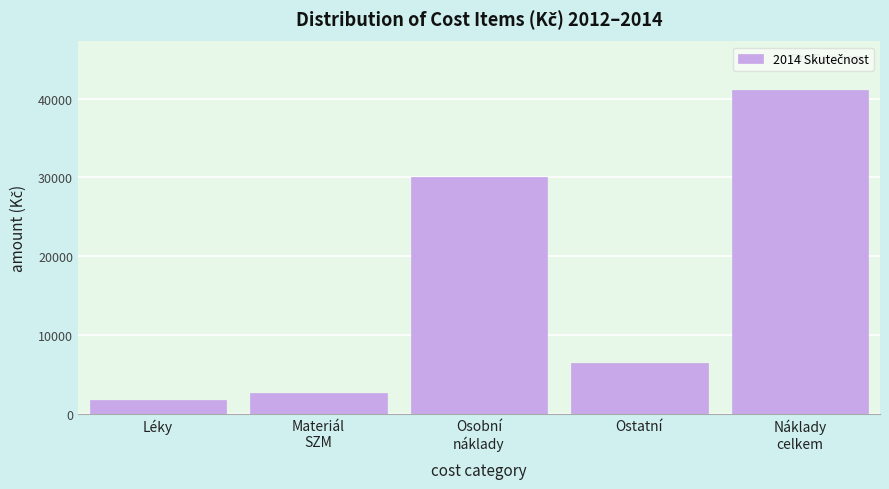

Reading right to left, transcribe all the data shown in this chart.

41068.8	6516.9	30080.2	2705.2	1766.5